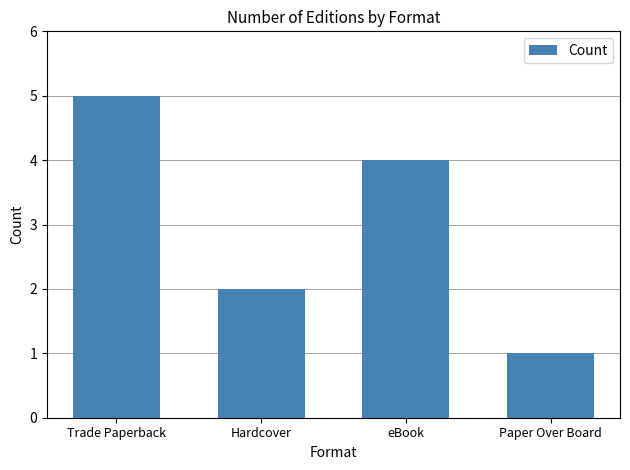

Between Hardcover and Paper Over Board, which is larger?

Hardcover